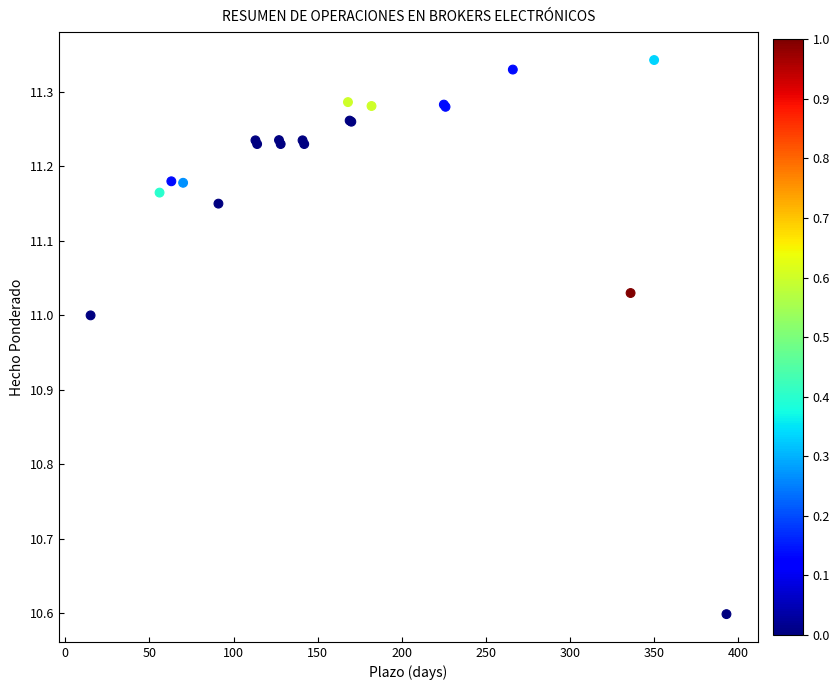

What Y value in the scatter plot is closest to 10?

10.6